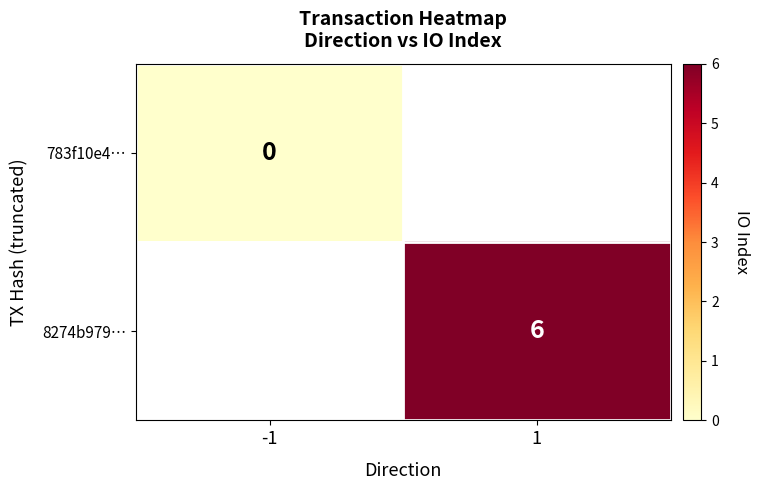

Is the value of 783f10e4… at -1 greater than the value of 8274b979… at 1?

No